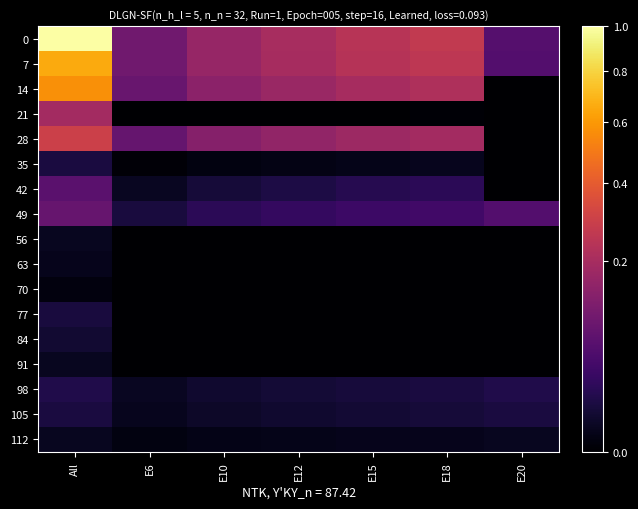

Rank the series by their maximum value, from highest to lowest.

0, 7, 14, 28, 21, 49, 42, 98, 105, 35, 77, 84, 112, 91, 56, 63, 70